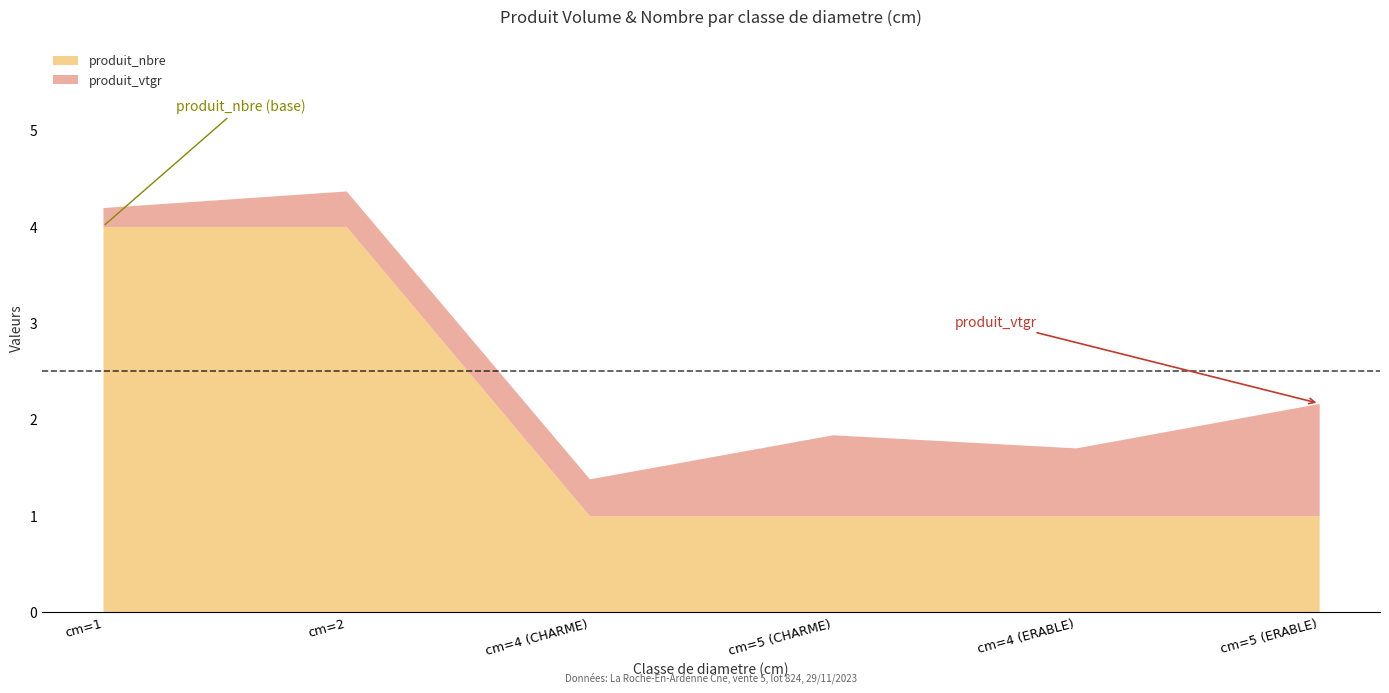

Is it true that produit_nbre equals 1.8 at cm=4 (CHARME)?

False